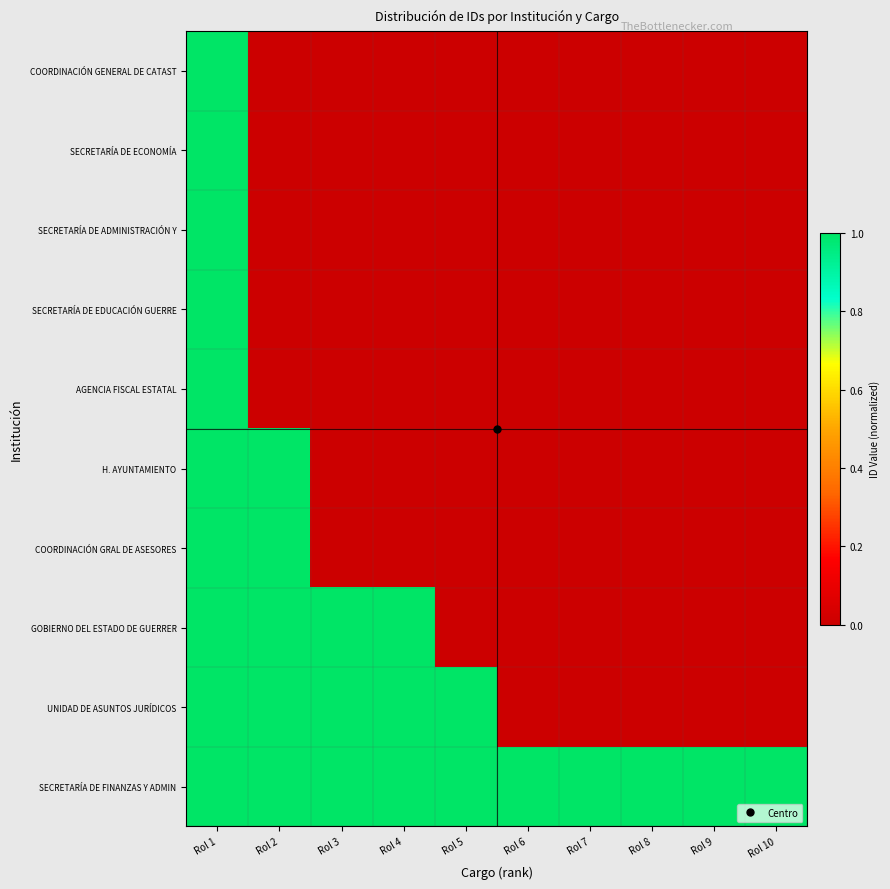

How many categories are shown in the chart?

10